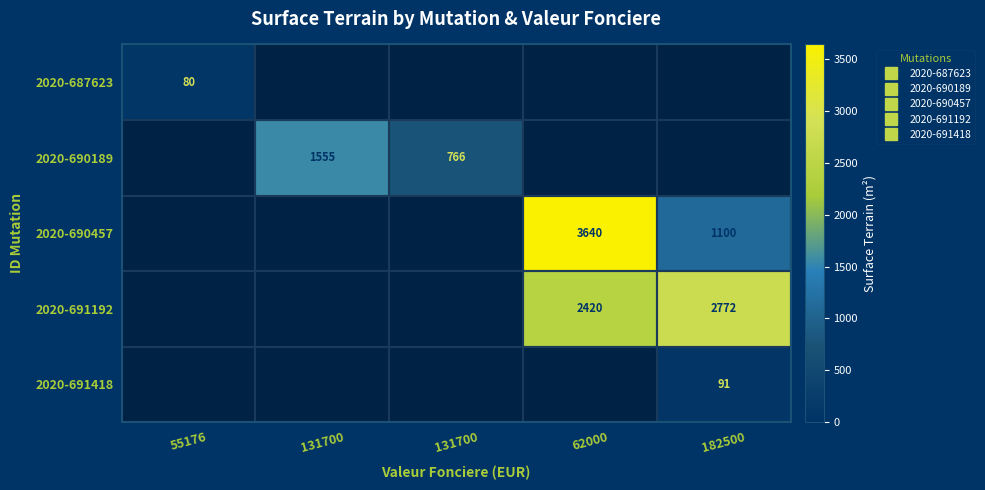

Is the value of 2020-691418 at 131700 greater than the value of 2020-691192 at 55176?

No